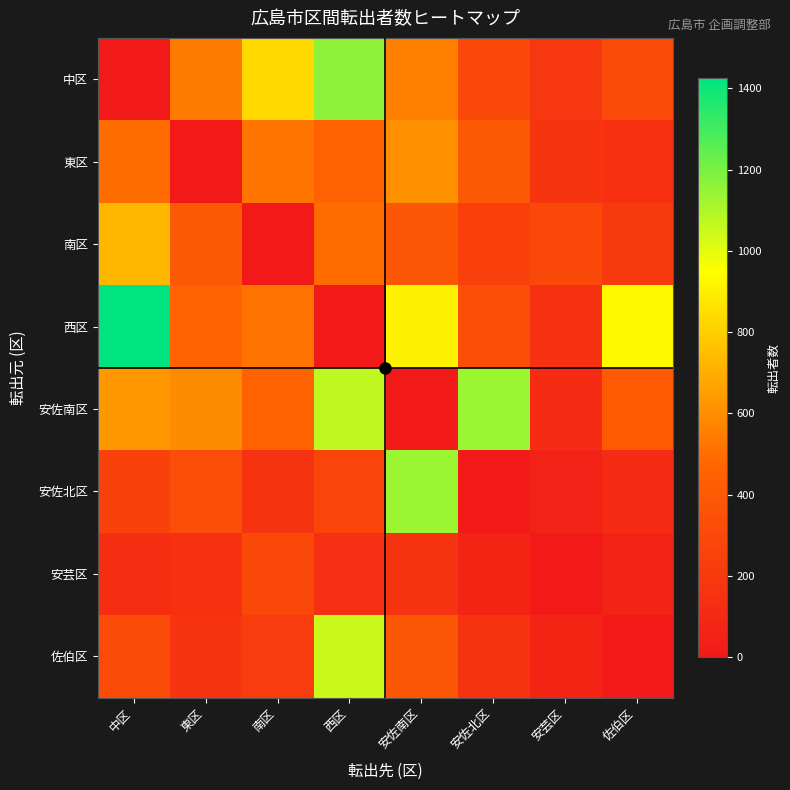

Which has a higher value, 中区 or 西区?

西区